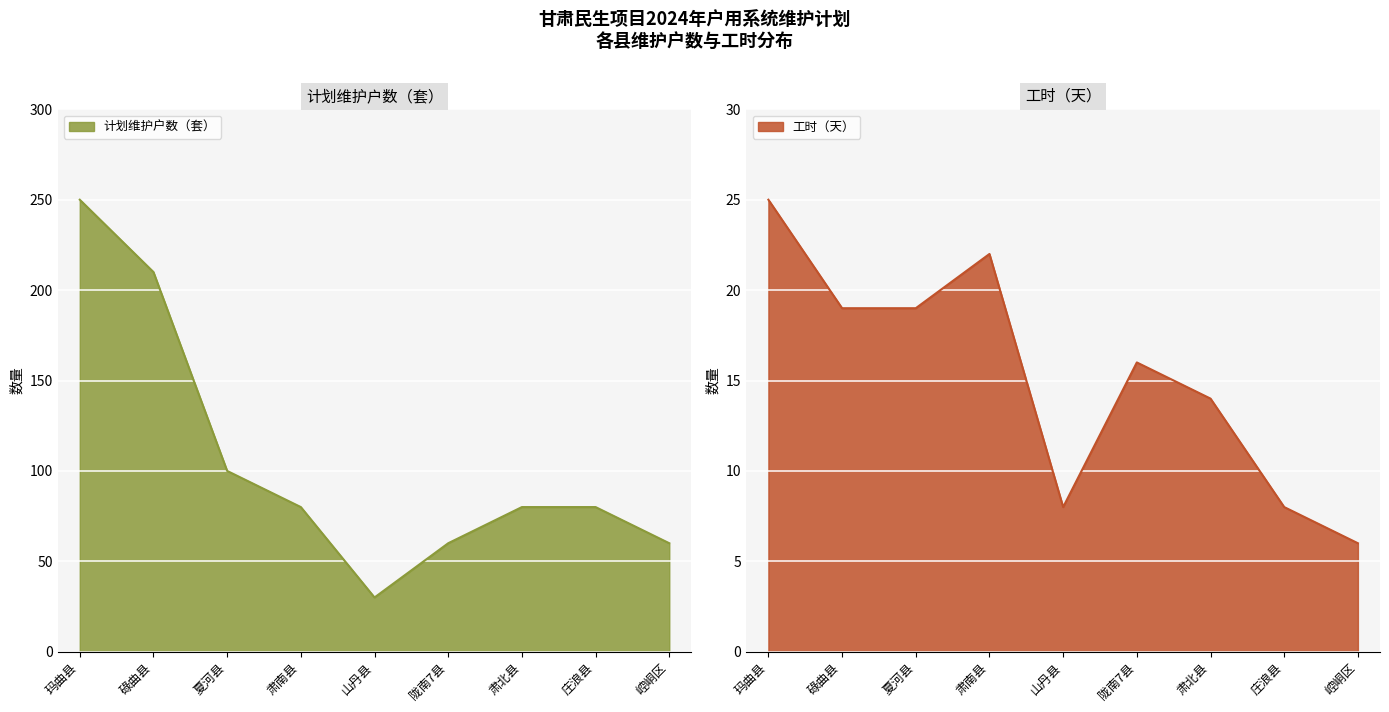

How many lines are shown in the chart?

2